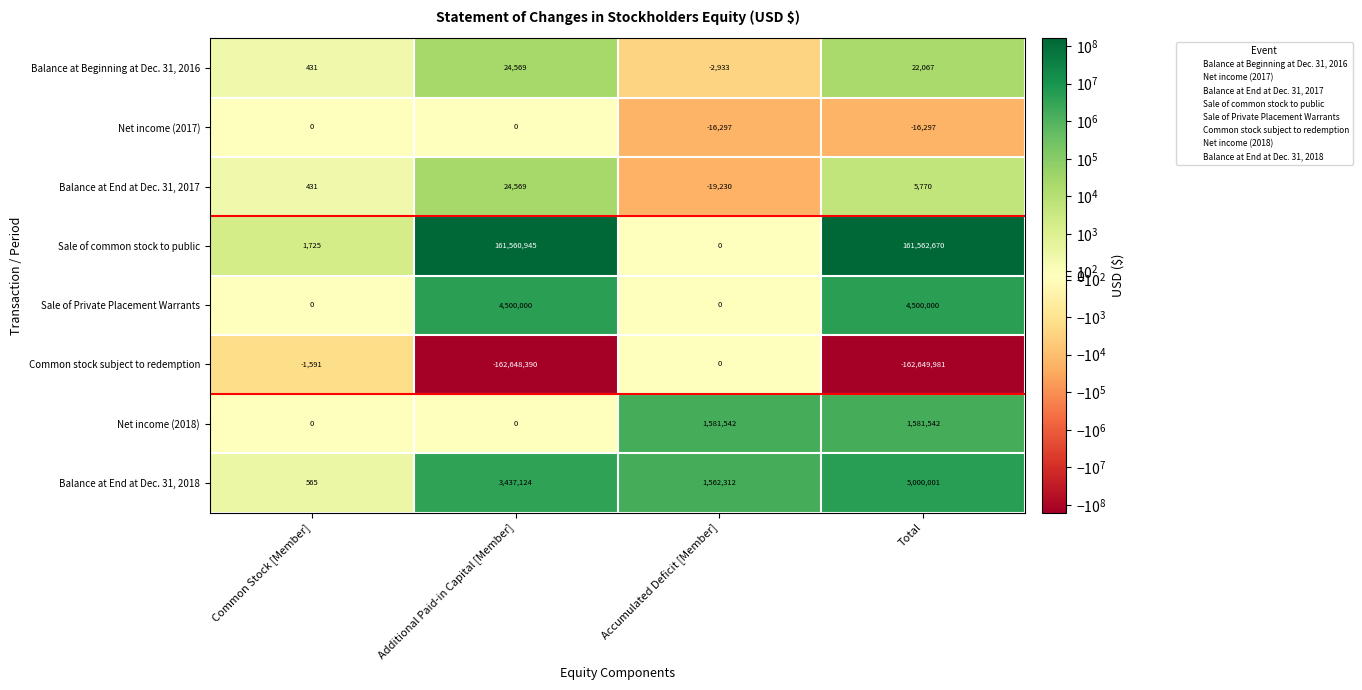

Which series has the largest total across all categories?

Sale of common stock to public